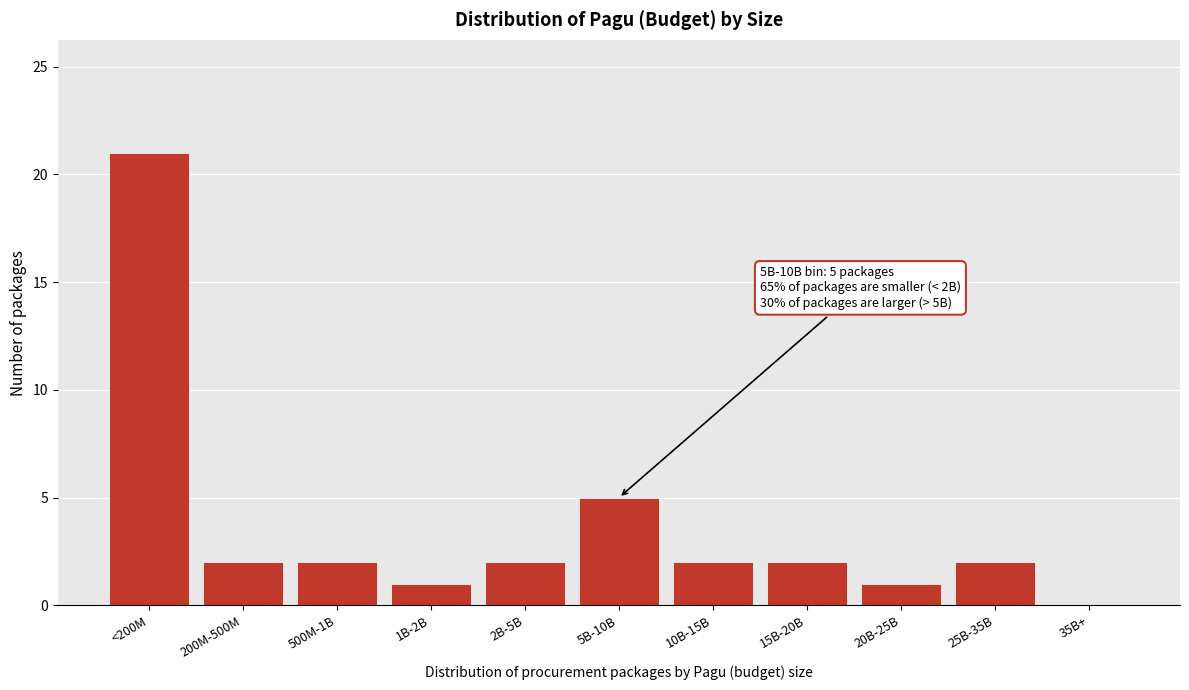

Reading left to right, extract all data points from this chart.

<200M=21	200M-500M=2	500M-1B=2	1B-2B=1	2B-5B=2	5B-10B=5	10B-15B=2	15B-20B=2	20B-25B=1	25B-35B=2	35B+=0